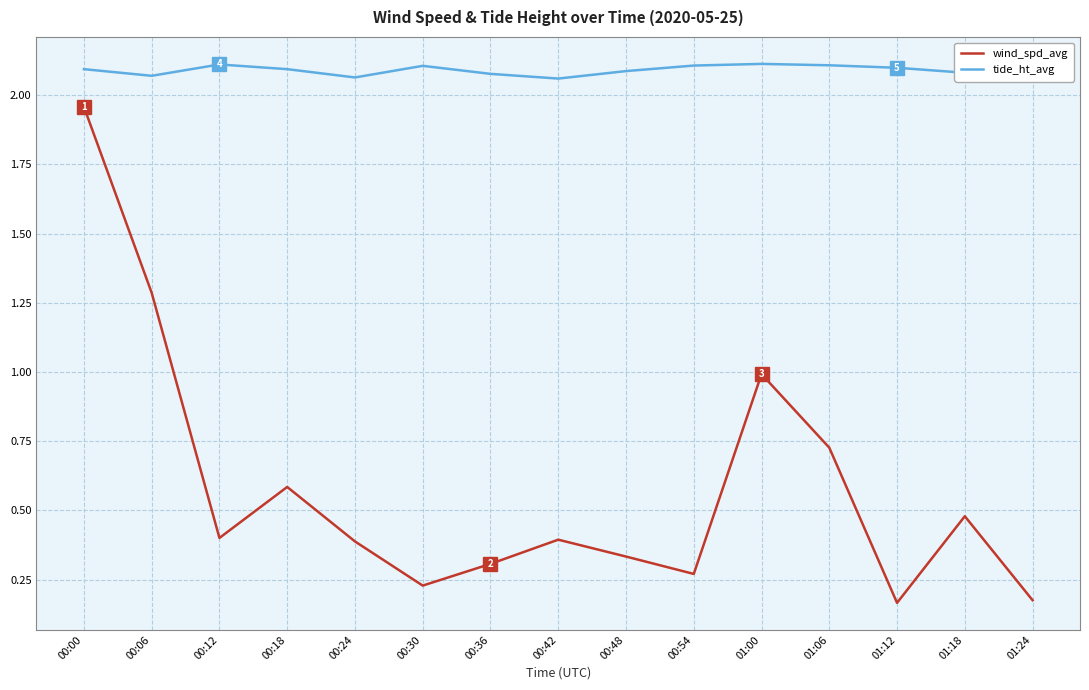

What is the maximum value shown in the chart?

2.1